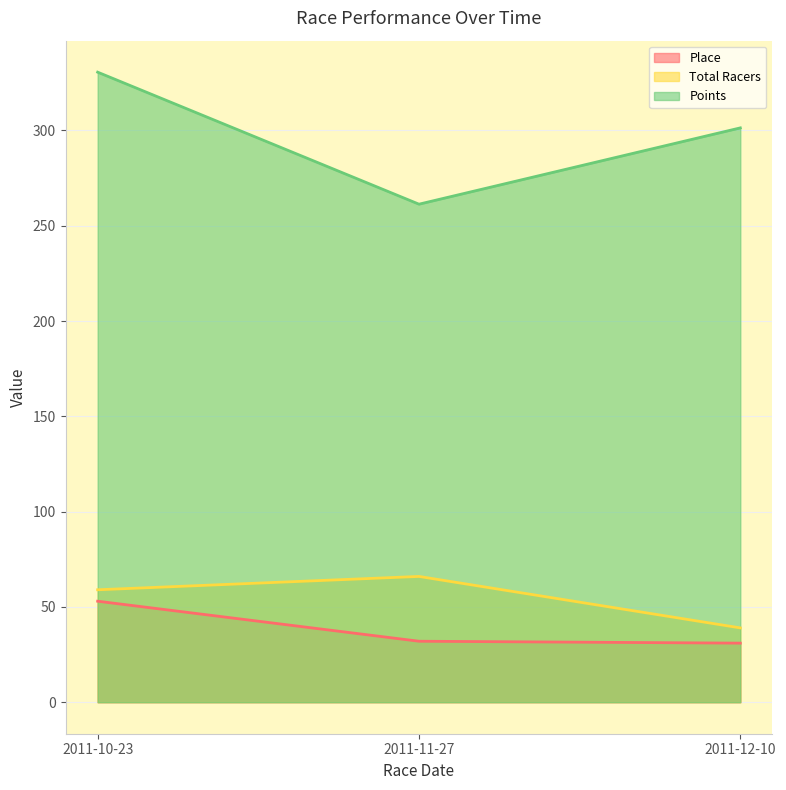

At which label does Total Racers first exceed 59?

2011-11-27